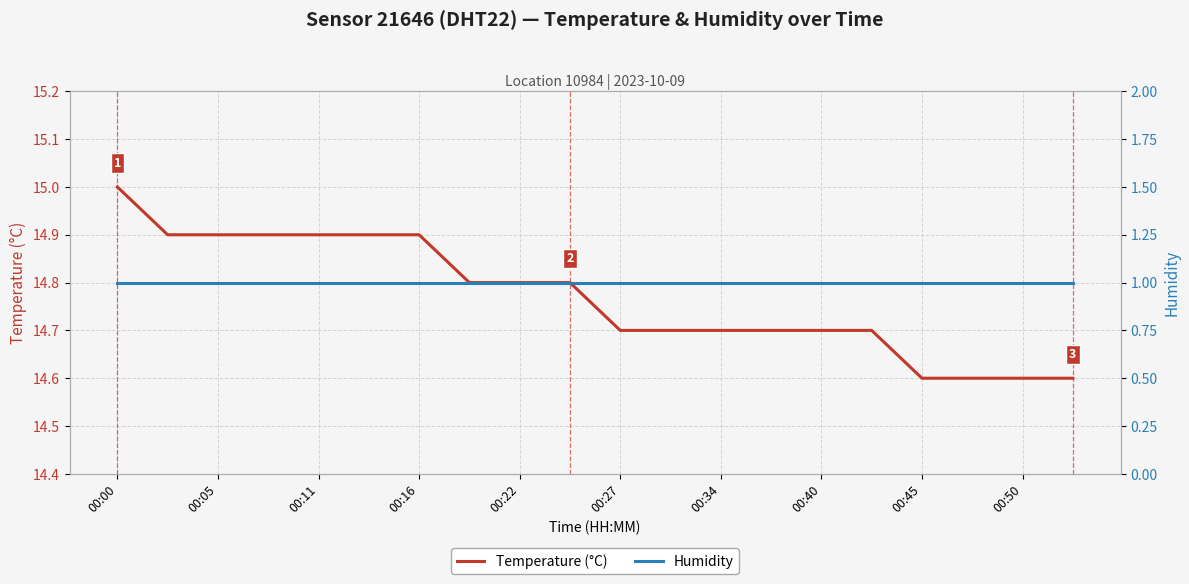

True or false: Temperature (°C) has a value of 19.4 at 00:22.

False